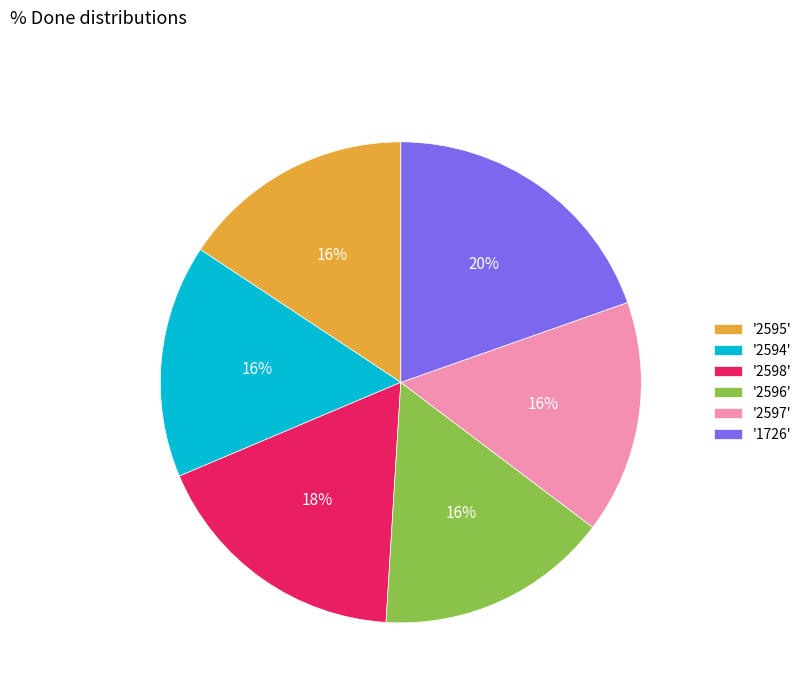

Count the number of slices in the pie.

6